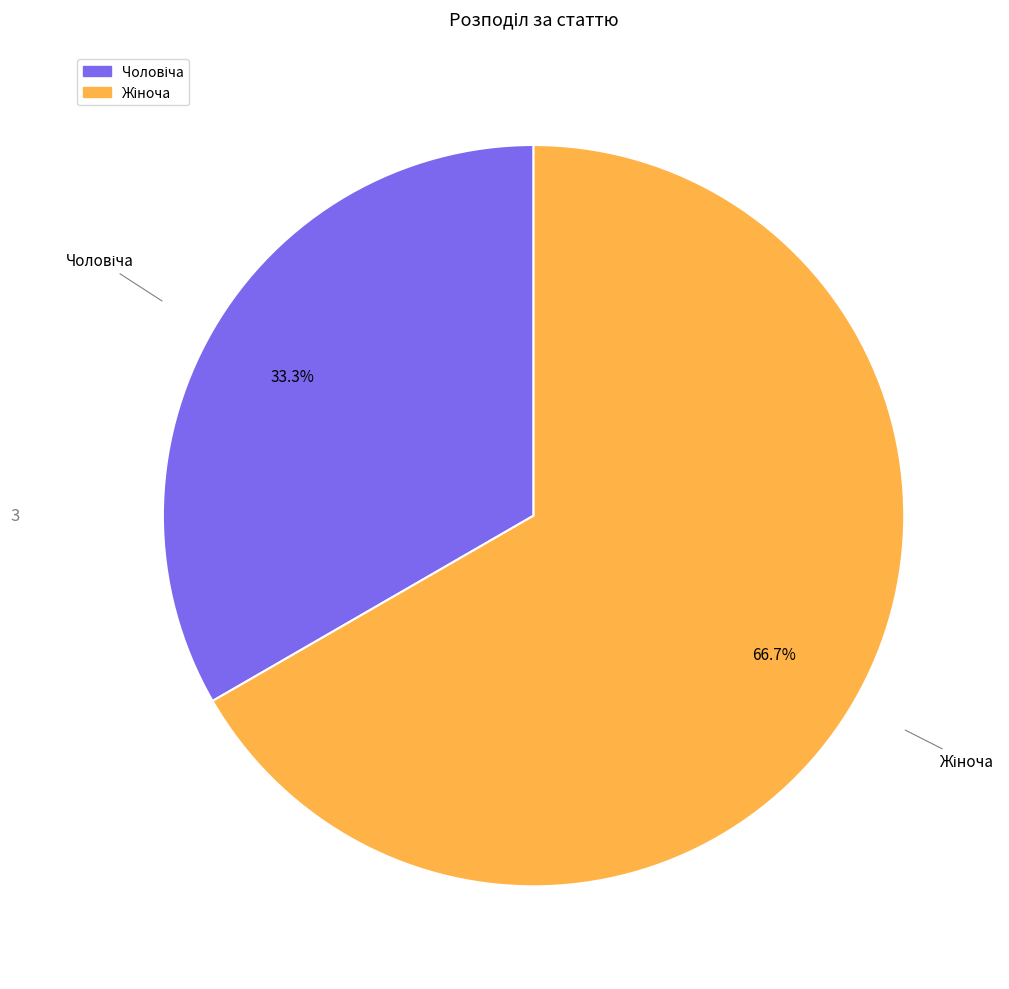

Does any single category account for the majority?

Yes